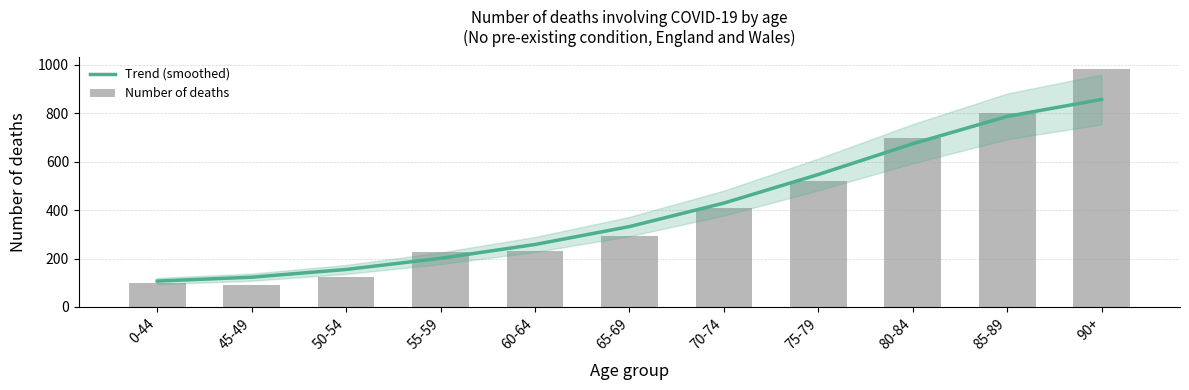

Where is Trend (smoothed) nearest to the value 482?

70-74